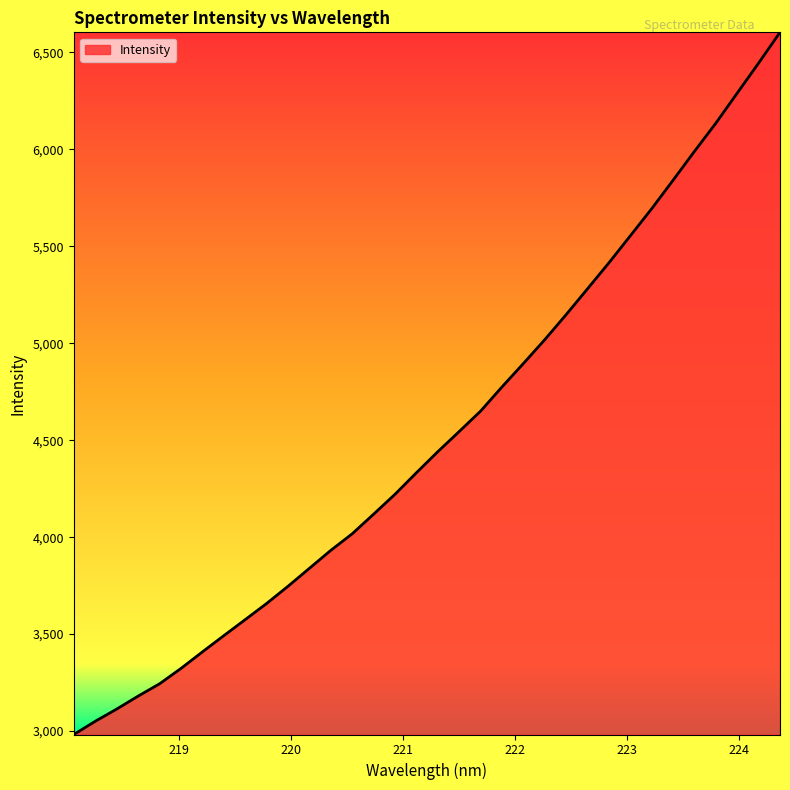

What is the minimum value shown in the chart?

2982.3